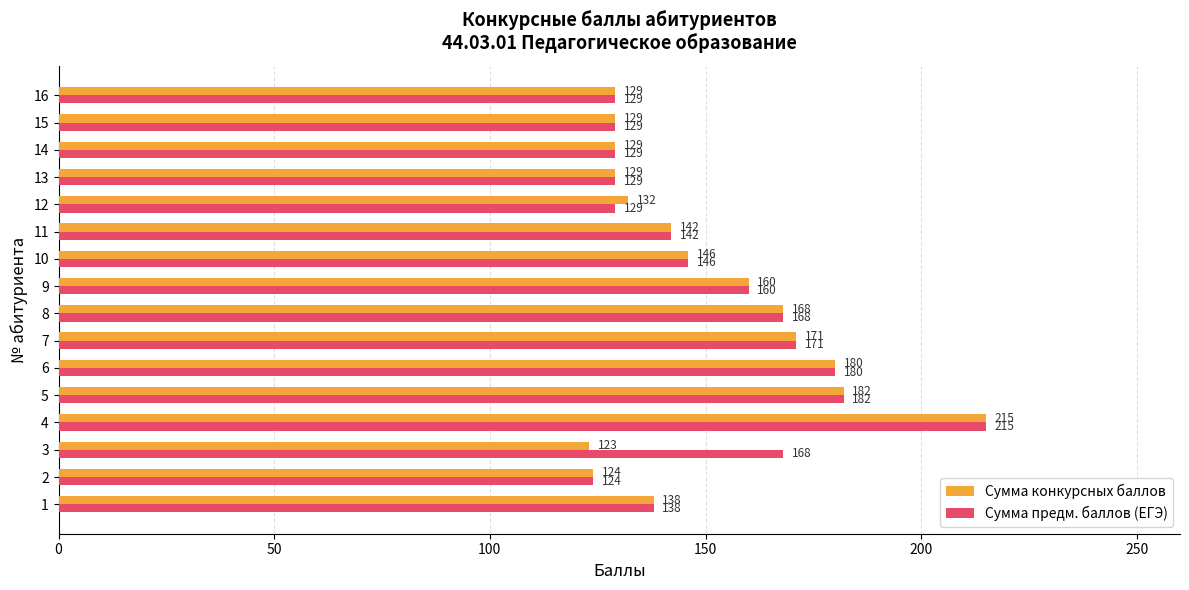

True or false: Сумма предм. баллов (ЕГЭ) has a value of 237 at 5.

False